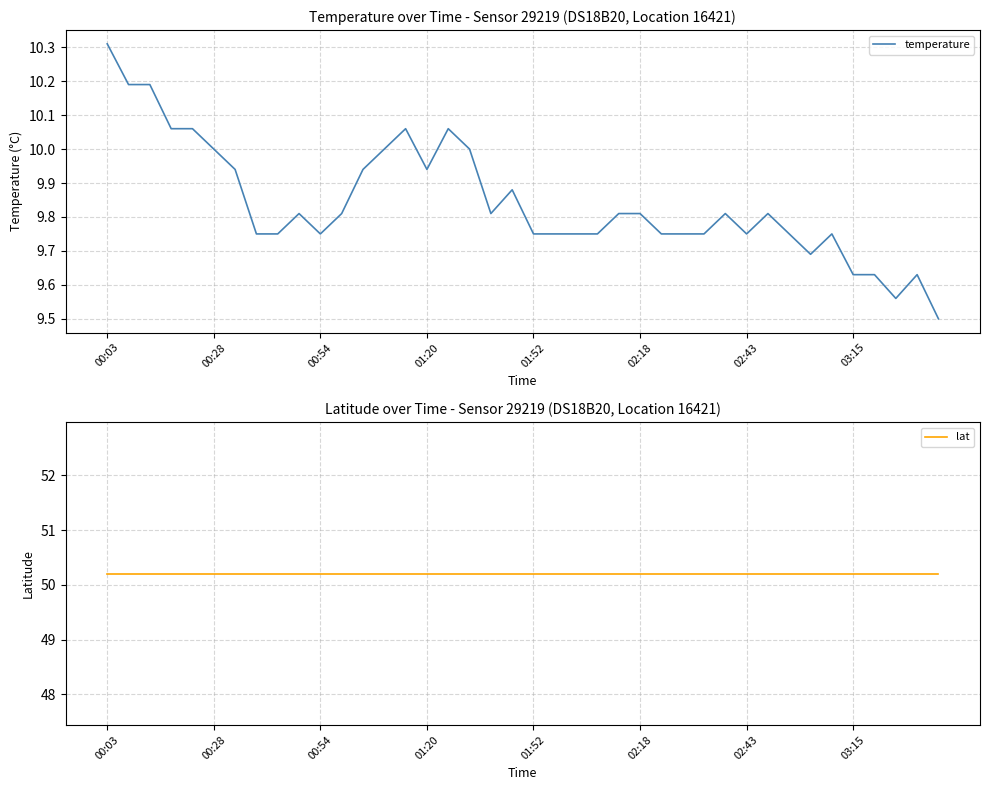

Does the chart have visible grid lines?

Yes